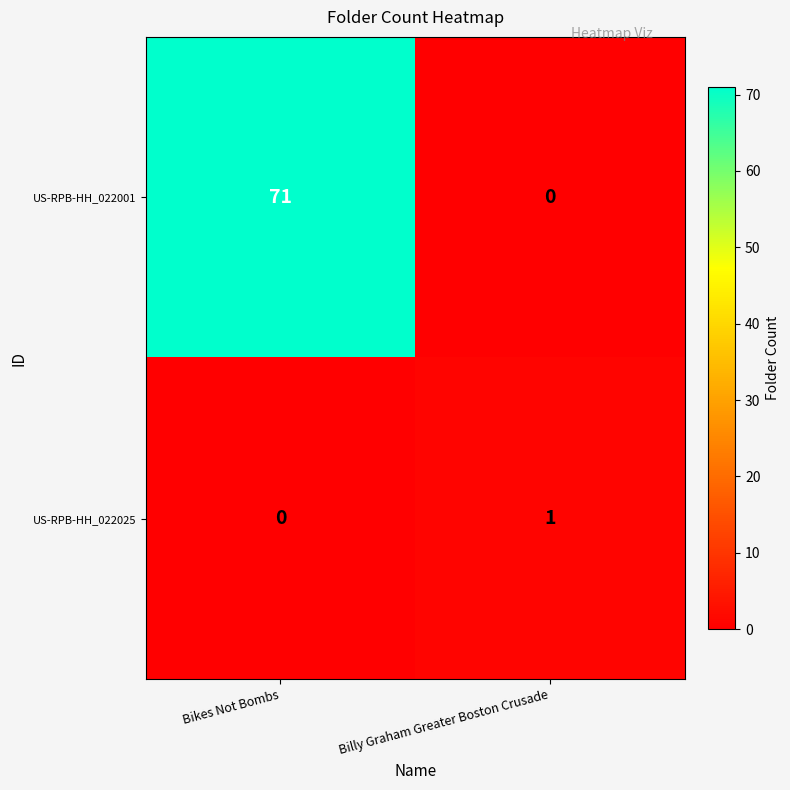

Rank the series by their average value, from lowest to highest.

US-RPB-HH_022025, US-RPB-HH_022001